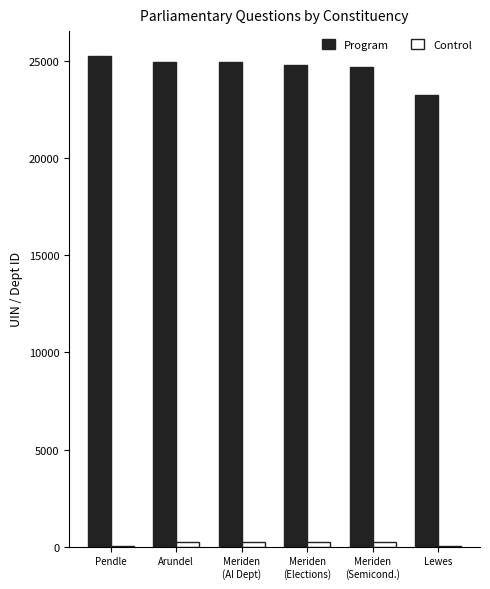

Which series has the widest spread of values?

Program